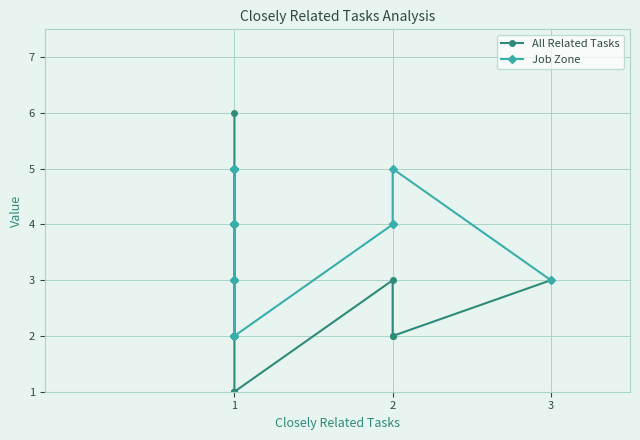

What is the sum of all Job Zone values?

109